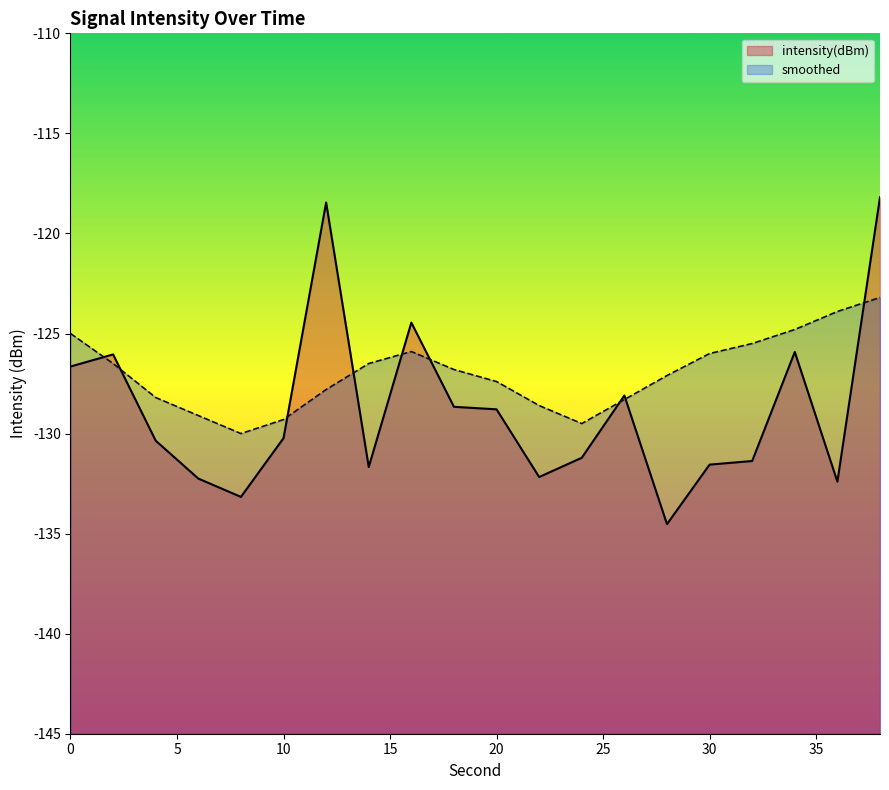

Reading left to right, list all the values displayed in this chart.

intensity(dBm): 0=-126.7	2=-126.0	4=-130.4	6=-132.2	8=-133.2	10=-130.2	12=-118.5	14=-131.7	16=-124.5	18=-128.7	20=-128.8	22=-132.2	24=-131.2	26=-128.1	28=-134.5	30=-131.6	32=-131.4	34=-125.9	36=-132.4	38=-118.2
smoothed: 0=-125.0	2=-126.5	4=-128.2	6=-129.1	8=-130.0	10=-129.3	12=-127.8	14=-126.5	16=-125.9	18=-126.8	20=-127.4	22=-128.6	24=-129.5	26=-128.3	28=-127.1	30=-126.0	32=-125.5	34=-124.8	36=-123.9	38=-123.2